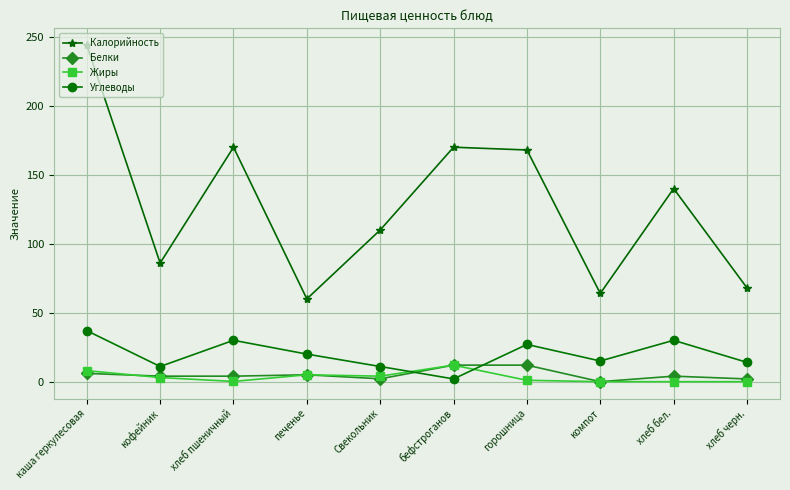

What is the label of the 1st point from the left?

каша геркулесовая